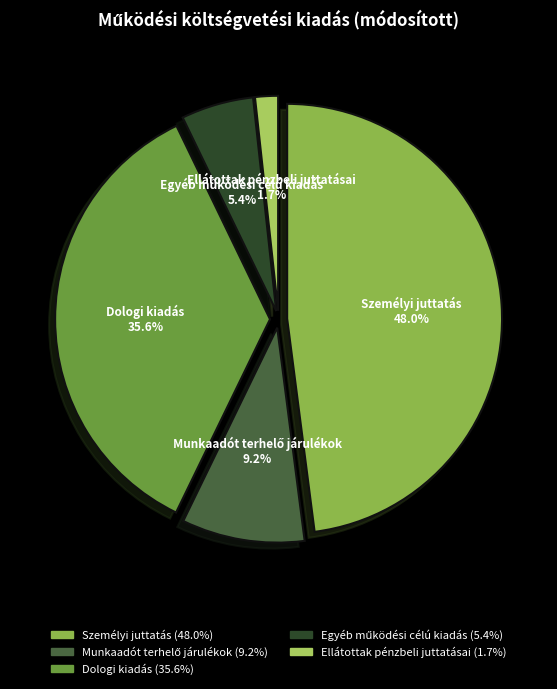

Does Dologi kiadás account for over 50% of the chart?

No